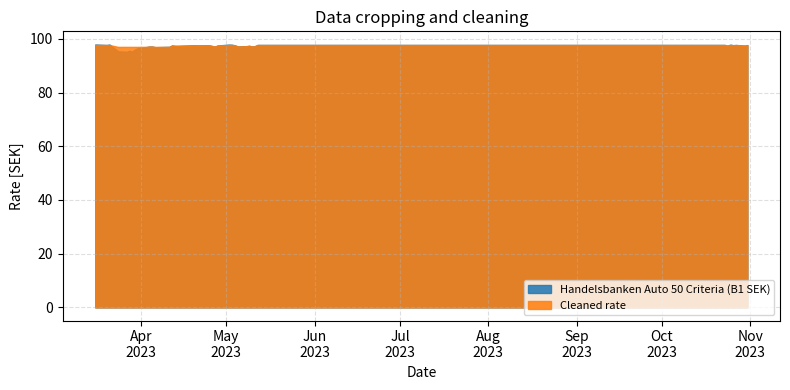

The value at 03.05.2023 is 97.8. True or false?

True